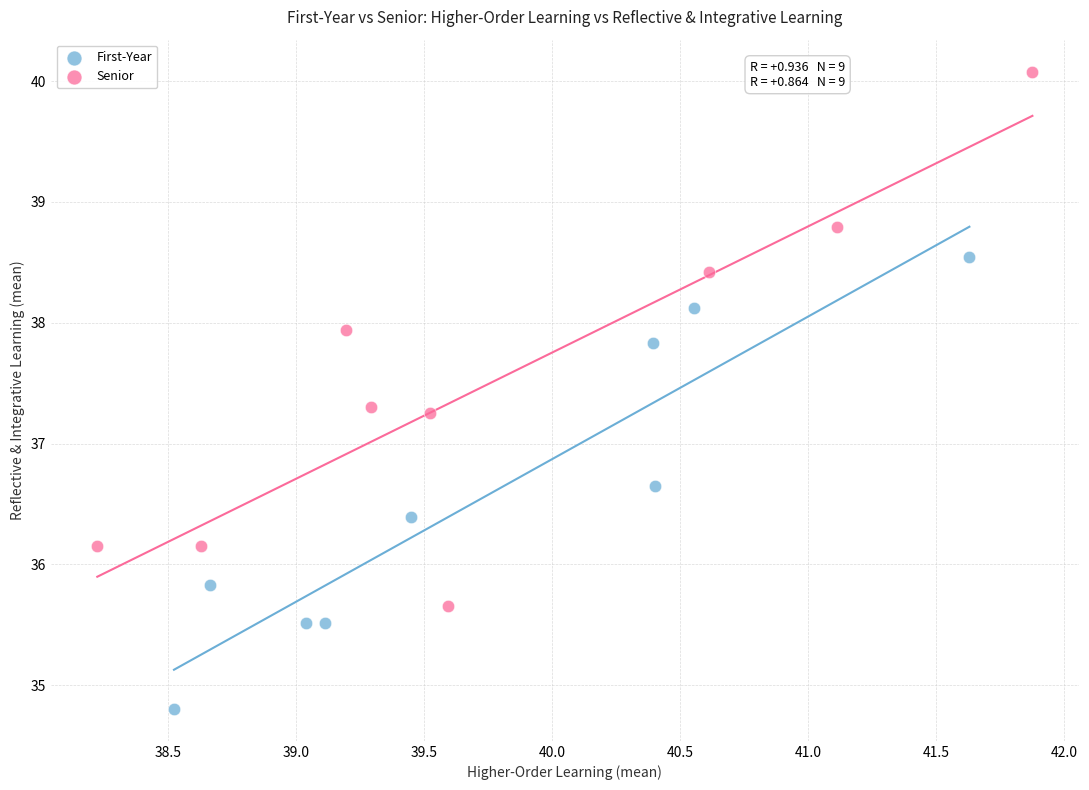

Which series reaches the maximum Y coordinate?

Senior